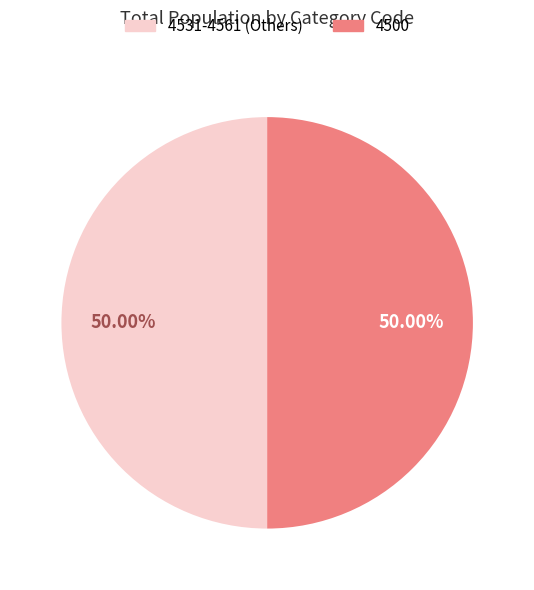

Count the number of slices in the pie.

2